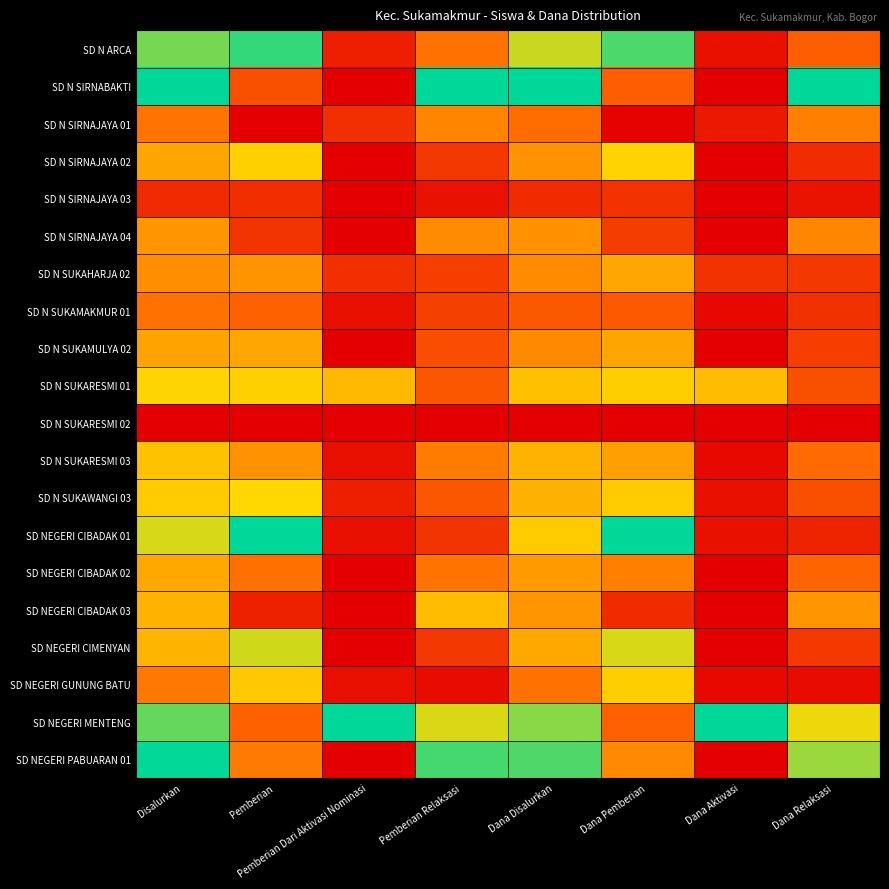

At which category is the sum across all series the highest?

Disalurkan